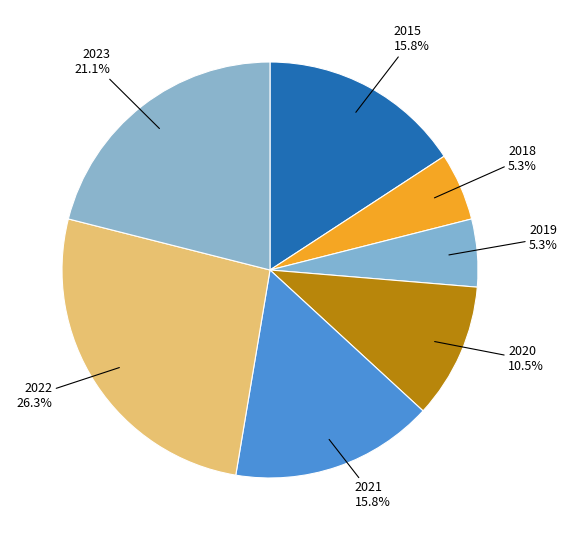

Is there a majority slice in this chart?

No